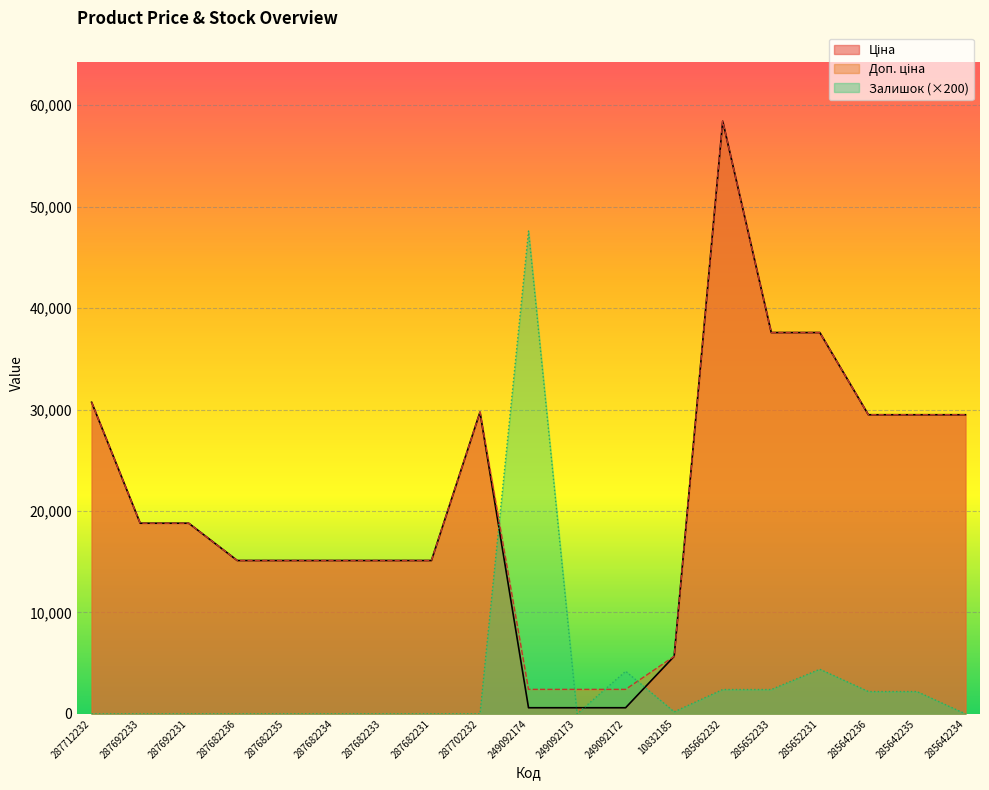

At how many categories does at least one series exceed 29492?

6